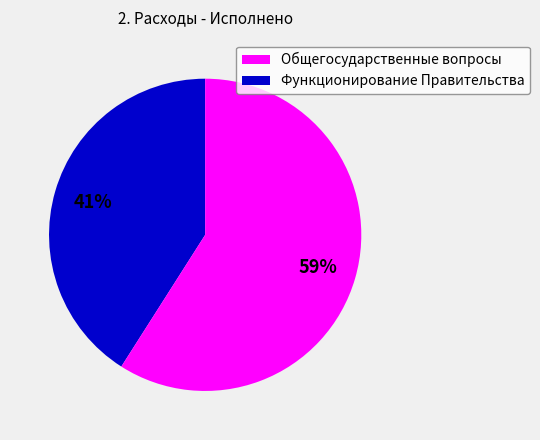

Is there a majority slice in this chart?

Yes